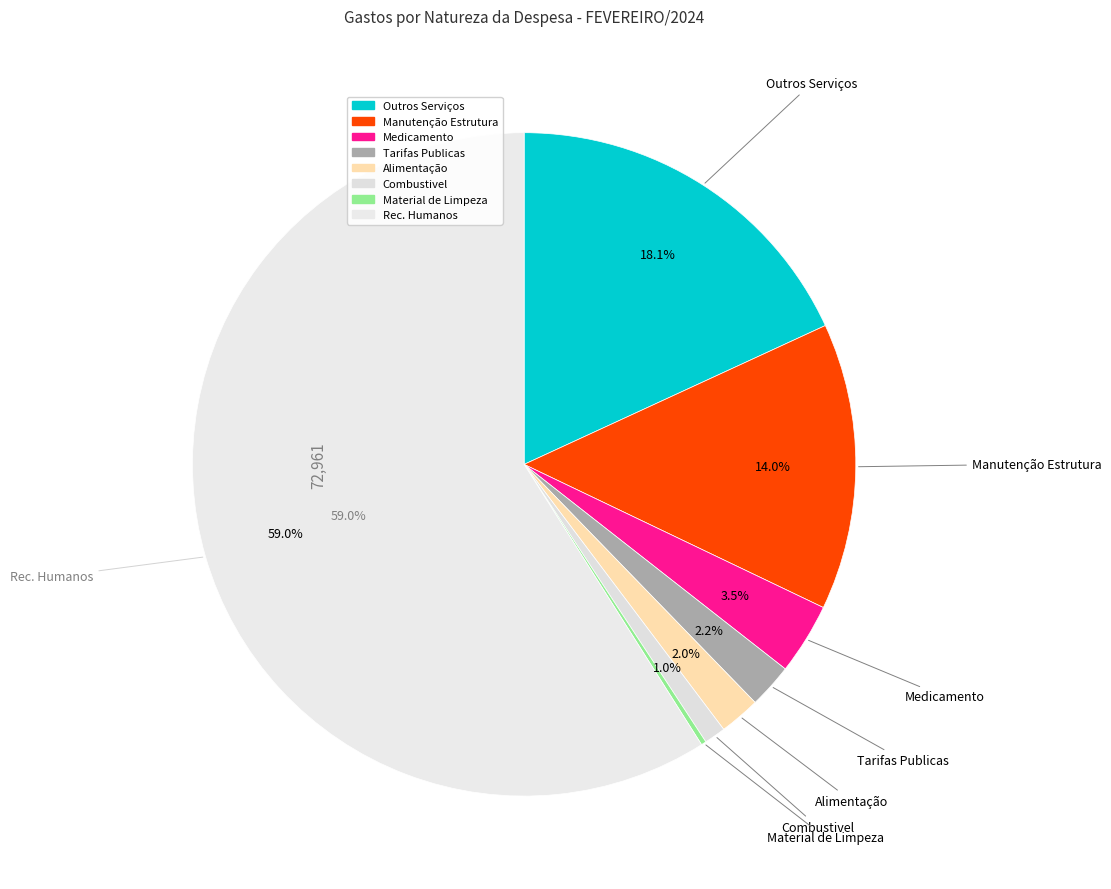

How many segments does this pie chart have?

8